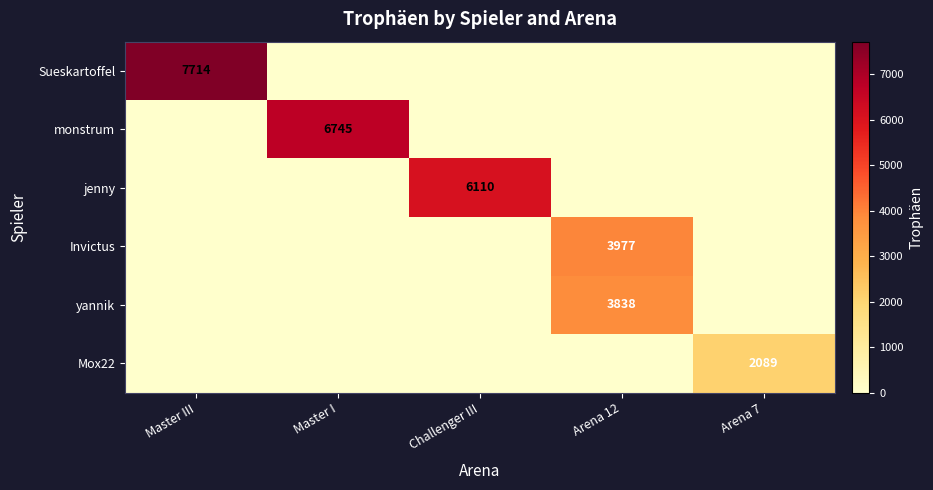

True or false: Sueskartoffel has a value of 2633 at Arena 12.

False